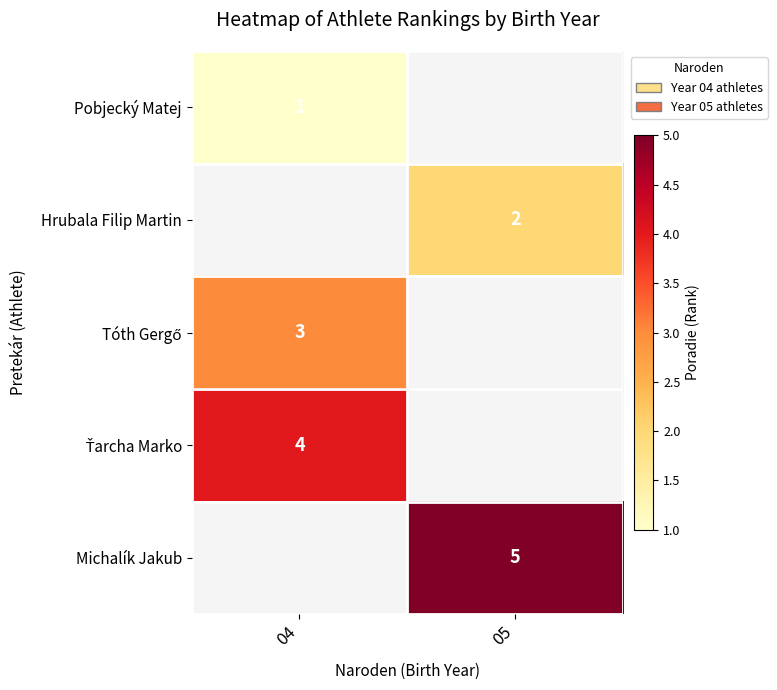

Is it true that Hrubala Filip Martin equals 2 at 05?

True